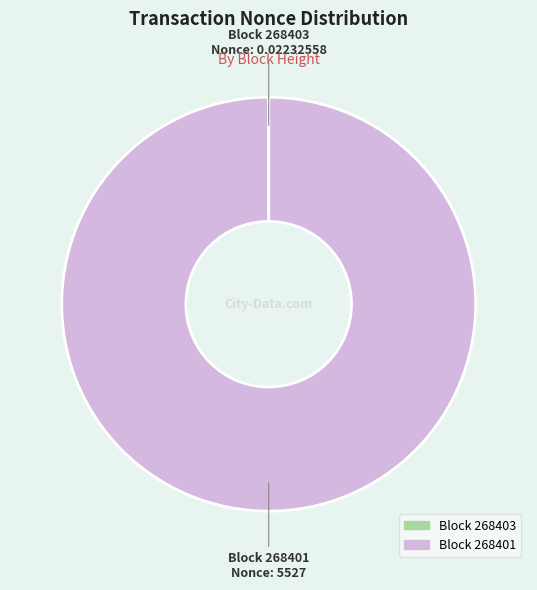

Is there a majority slice in this chart?

Yes